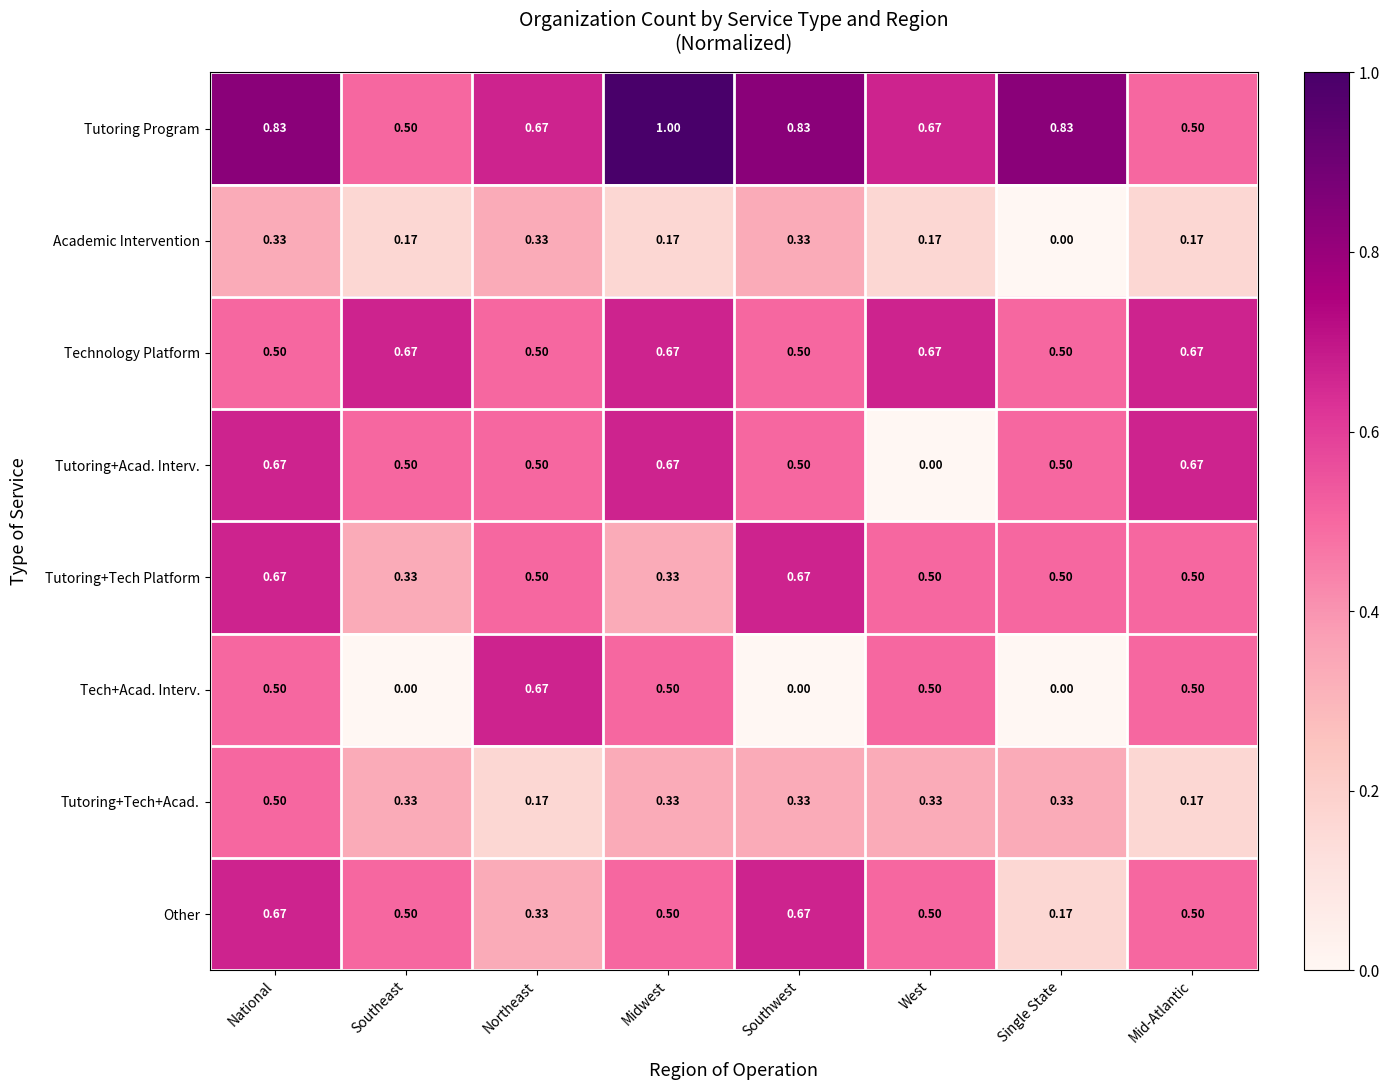

Between Northeast and Single State, which series saw the biggest shift?

Tech+Acad. Interv.